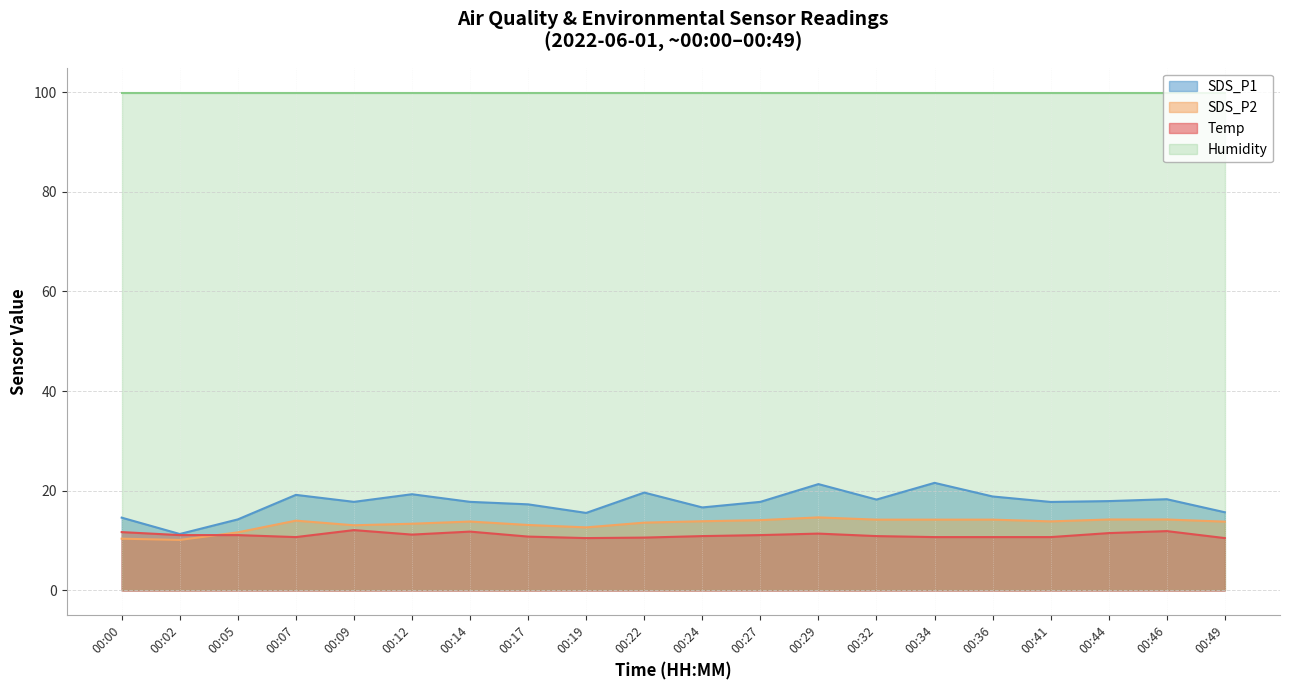

What is the value of the Temp point at the 1st from the left?

11.7